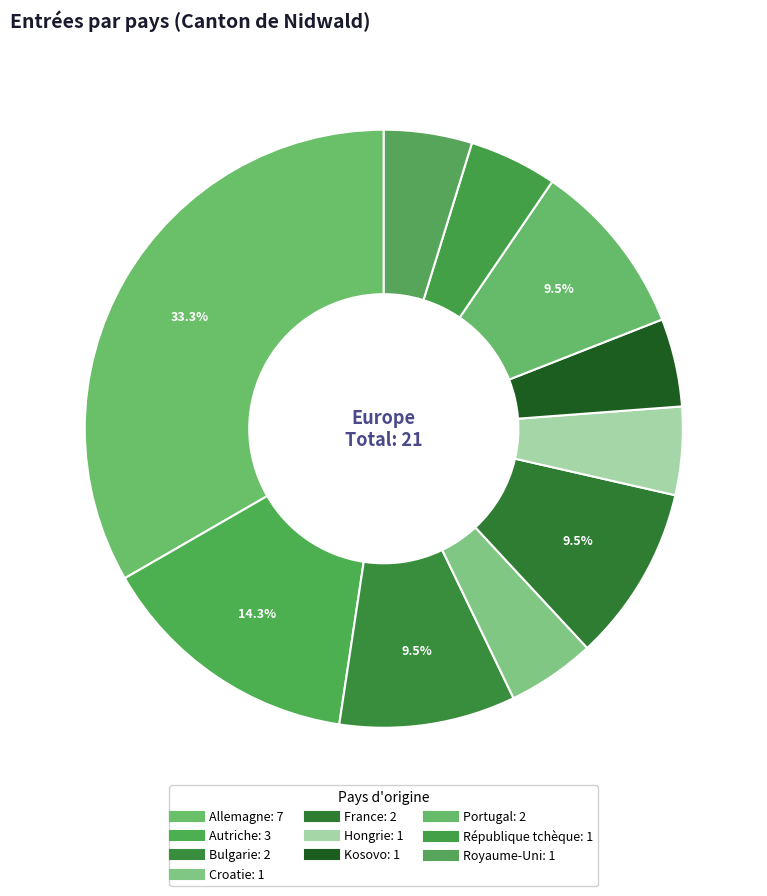

Count the number of slices in the pie.

10